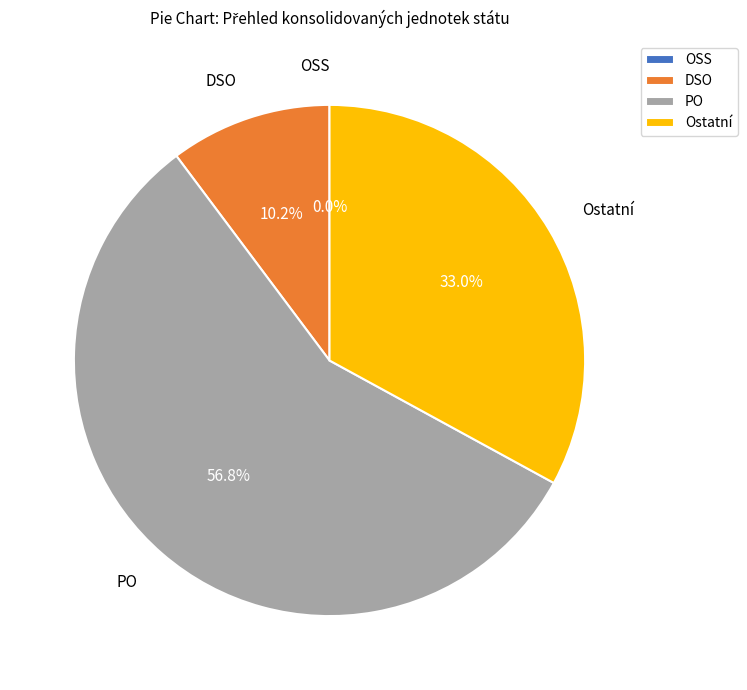

Is it true that DSO is 10% of the pie?

True